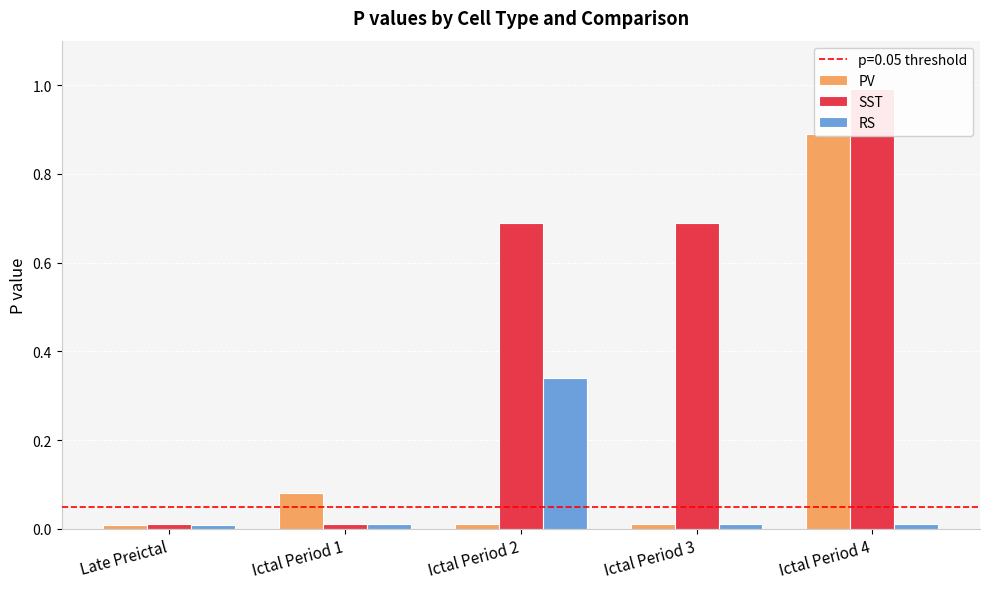

Reading left to right, list all the values displayed in this chart.

PV: 0.0	0.1	0.0	0.0	0.9
SST: 0.0	0.0	0.7	0.7	1.0
RS: 0.0	0.0	0.3	0.0	0.0